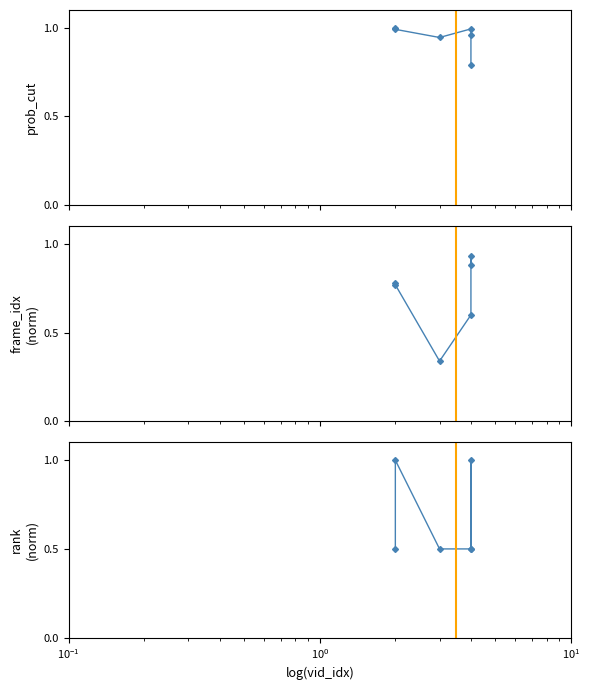

How many data points does each series have?

6